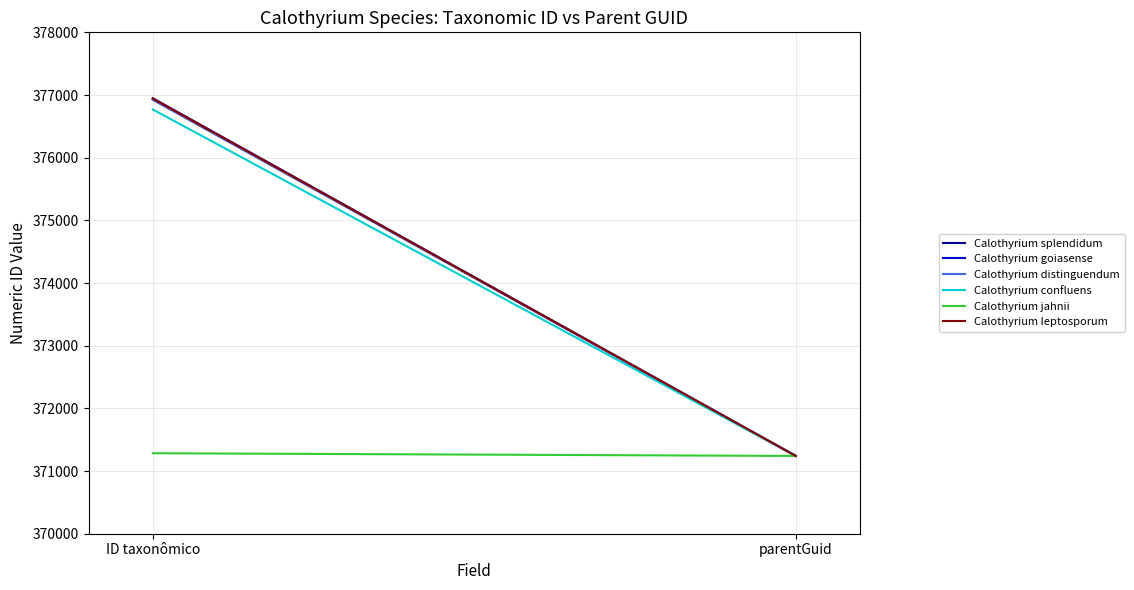

Between ID taxonômico and parentGuid, which series saw the biggest shift?

Calothyrium splendidum